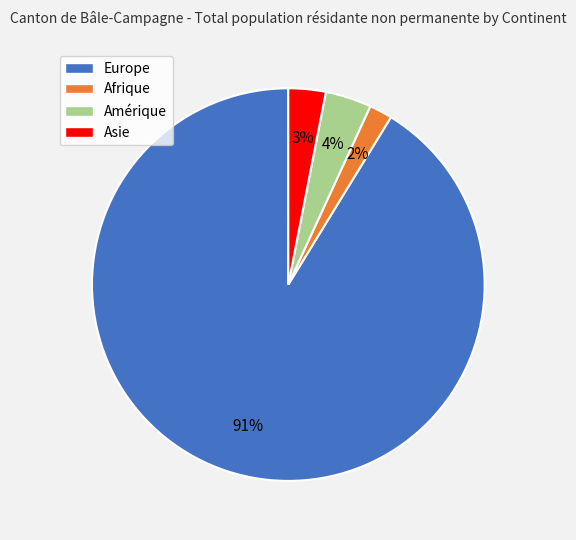

How many segments does this pie chart have?

4